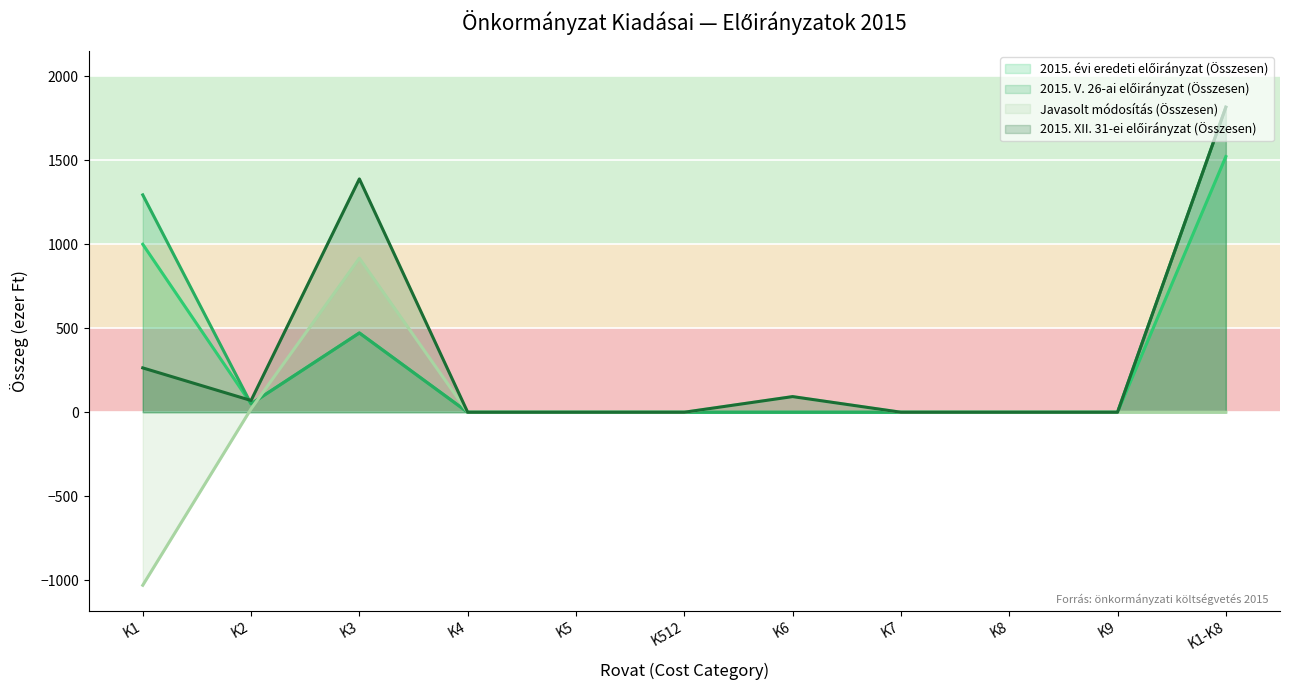

True or false: 2015. XII. 31-ei előirányzat (Összesen) and Javasolt módosítás (Összesen) cross at least once.

False